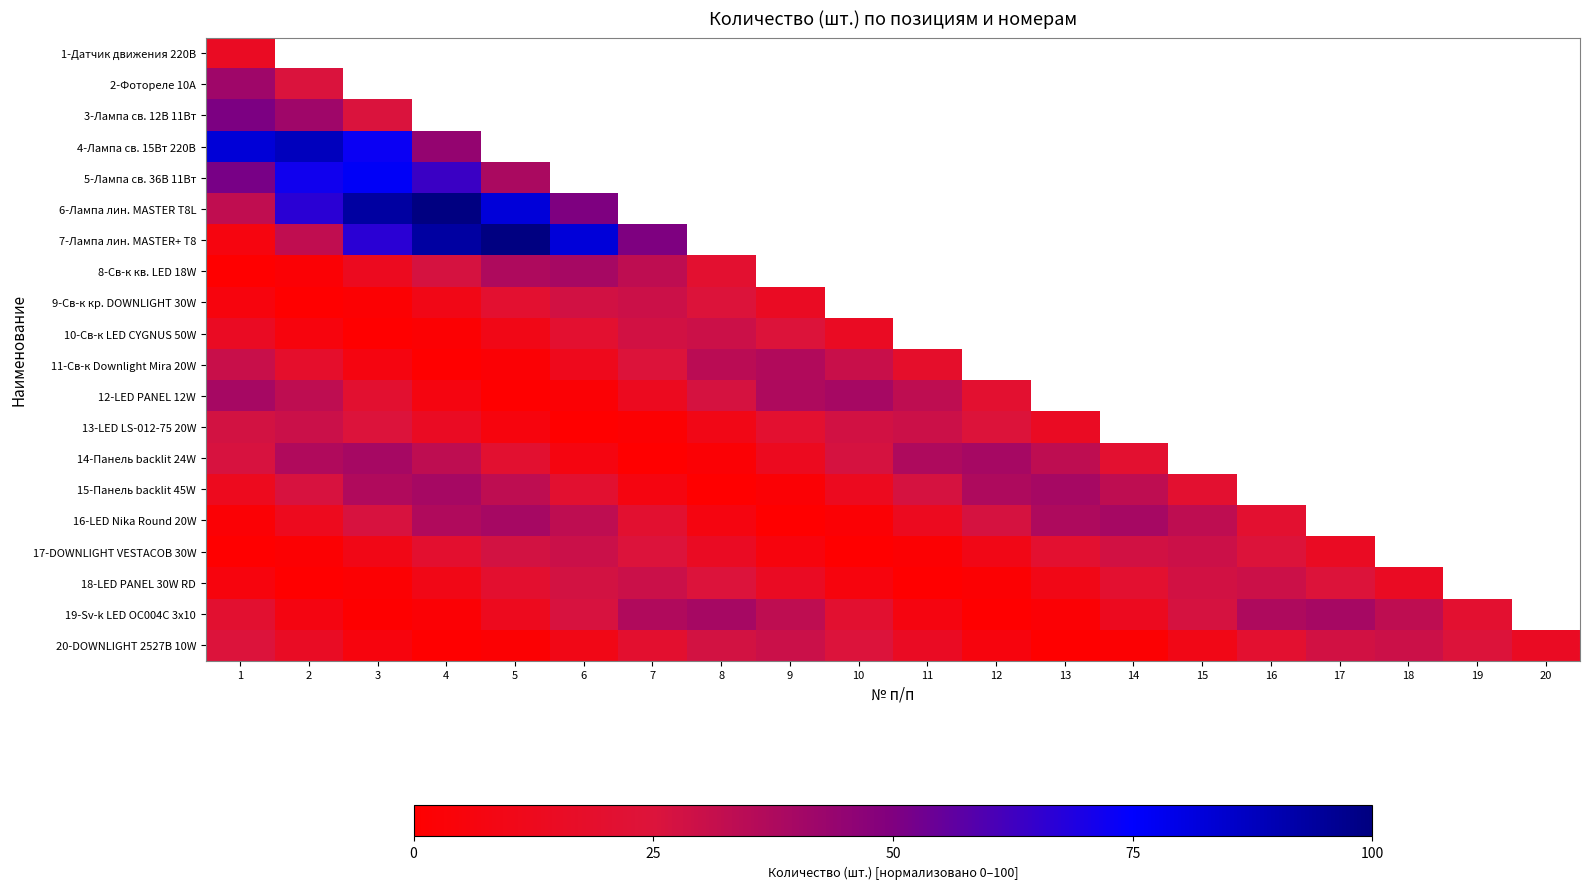

Is the value of 15-Панель backlit 45W at 7 greater than the value of 10-Св-к LED CYGNUS 50W at 14?

No